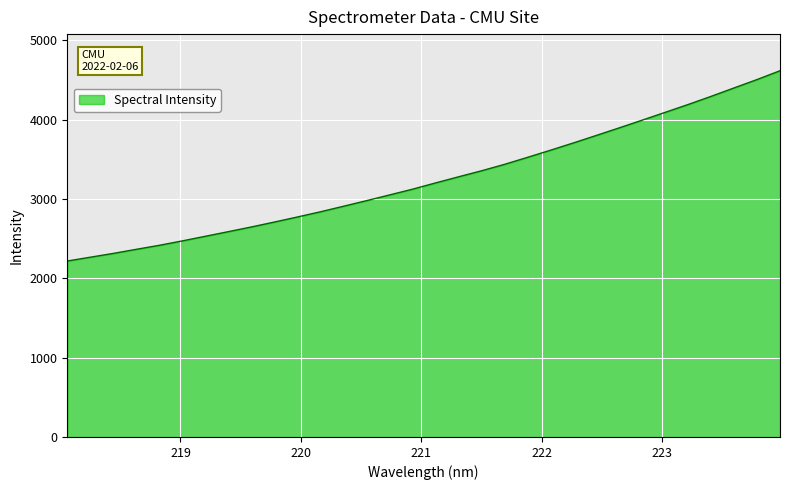

What is the greatest value displayed?

4615.6